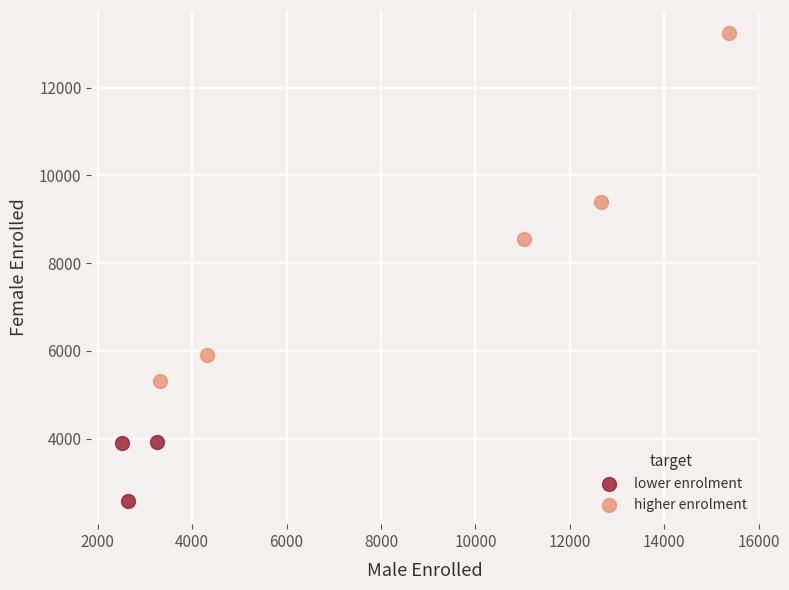

What are all the series names shown in the legend?

lower enrolment, higher enrolment